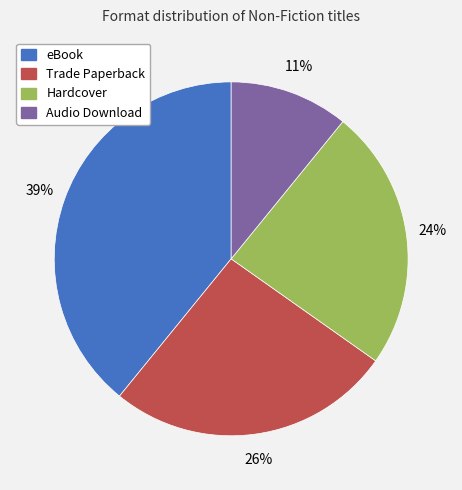

Is there any slice that represents more than half of the pie?

No